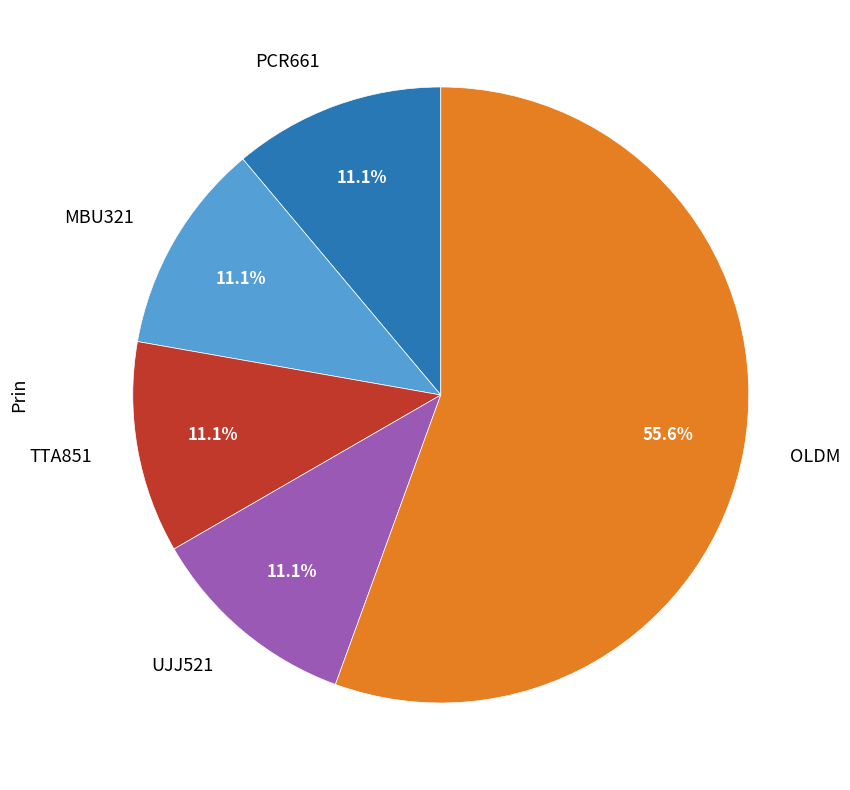

What percentage do MBU321 and TTA851 together represent?

22.2%